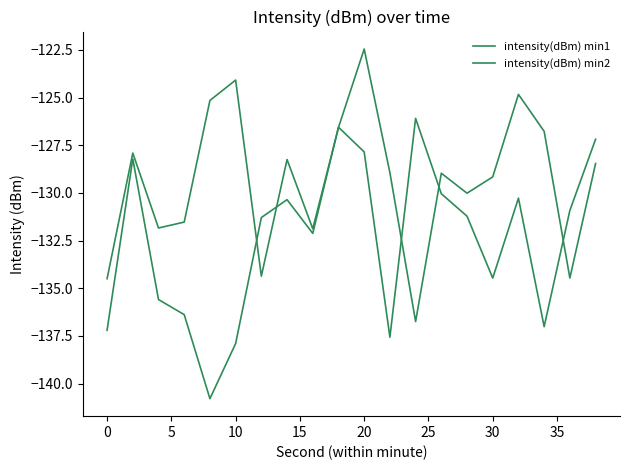

Rank the series by their maximum value, from lowest to highest.

intensity(dBm) min2, intensity(dBm) min1